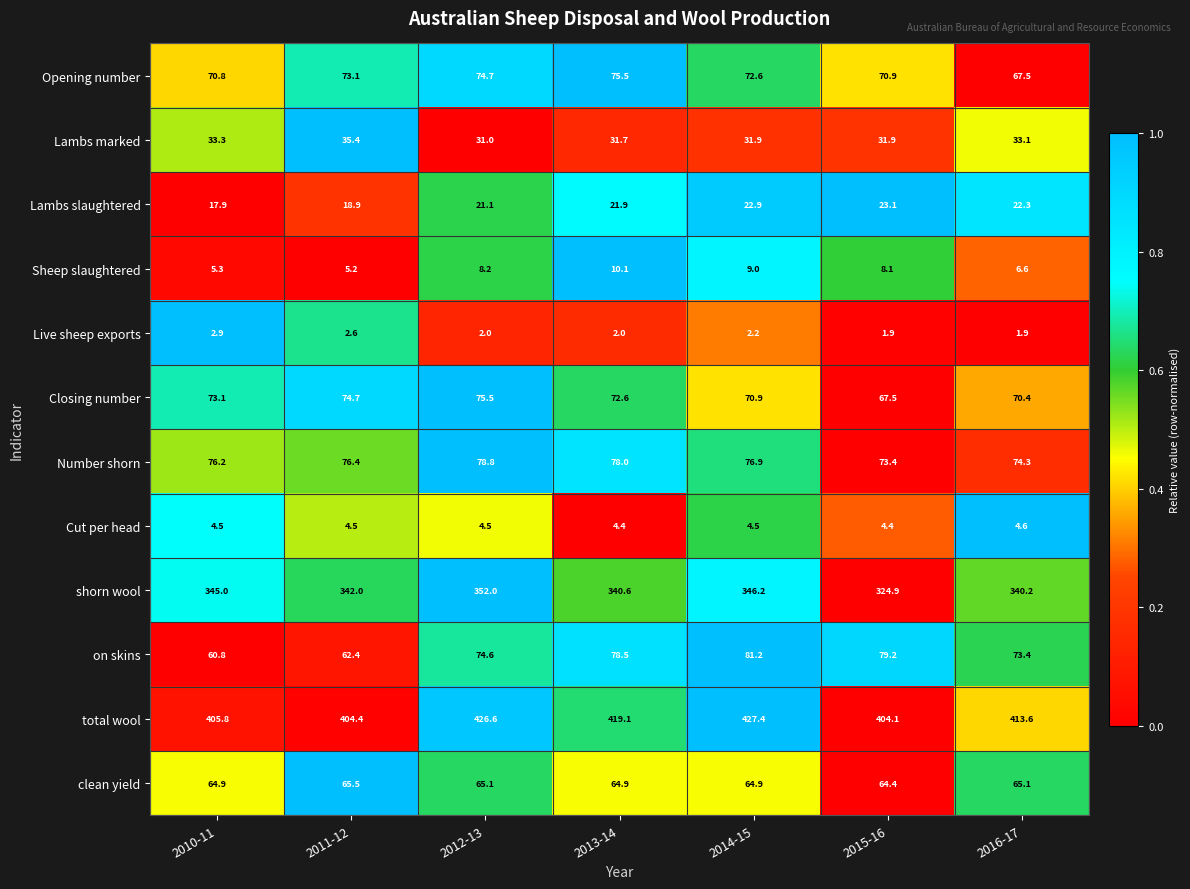

What is the maximum value for Live sheep exports?

2.9